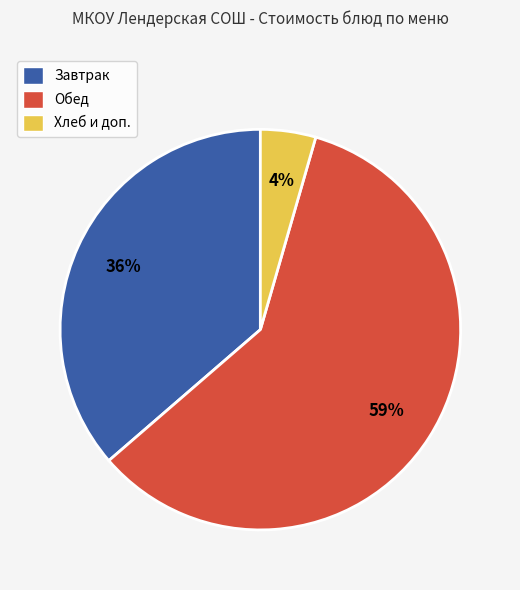

Do Хлеб и доп. and Завтрак together represent more than half of the pie?

No